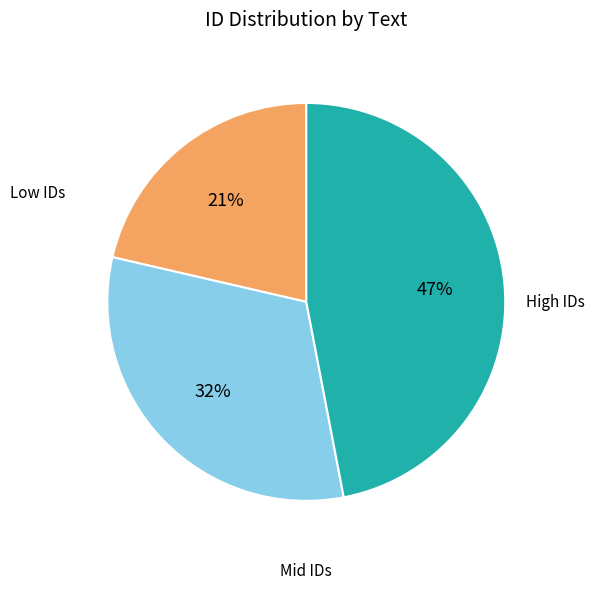

Count the number of slices in the pie.

3